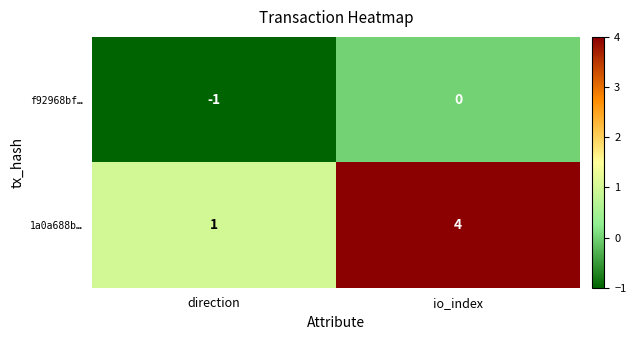

At how many categories does at least one series exceed 0?

2